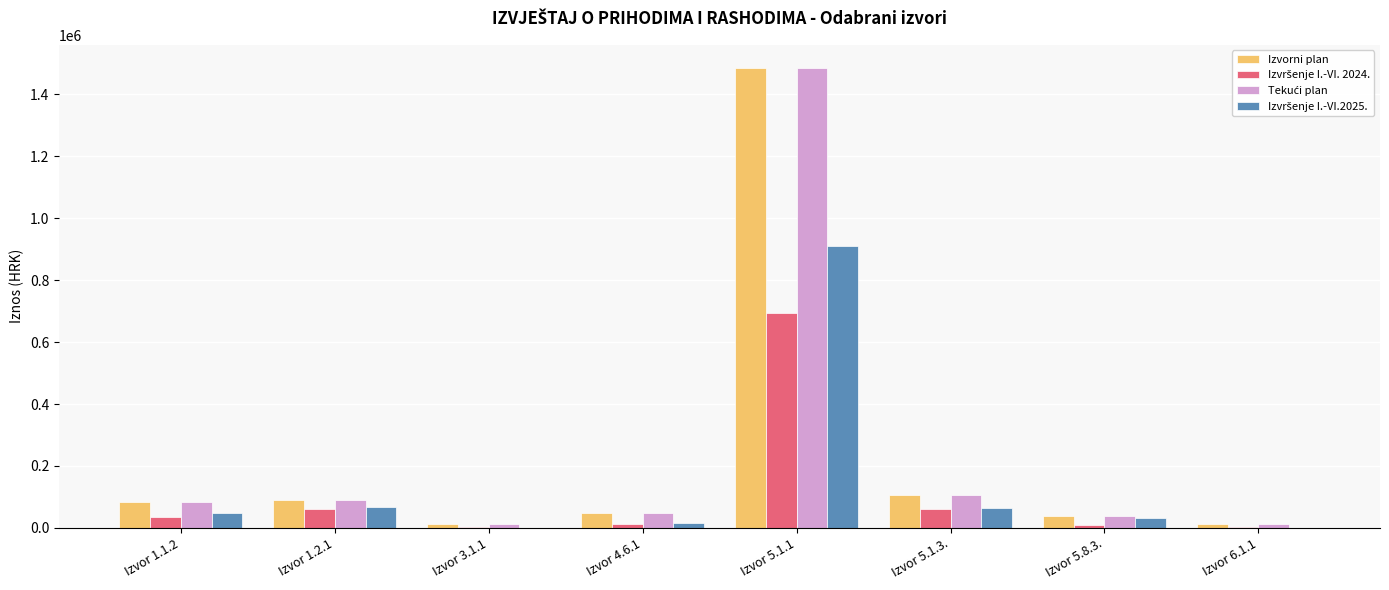

Read the Izvorni plan value at Izvor 1.1.2.

83901.0